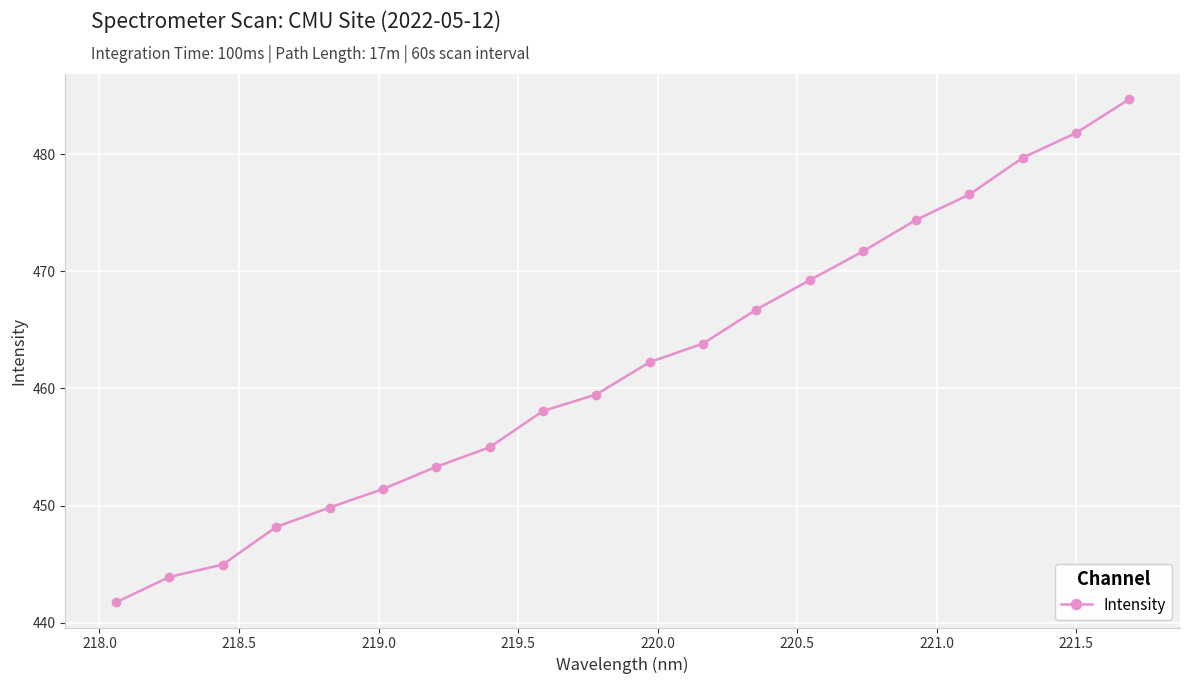

True or false: the data has more than 1 interior local peaks.

False